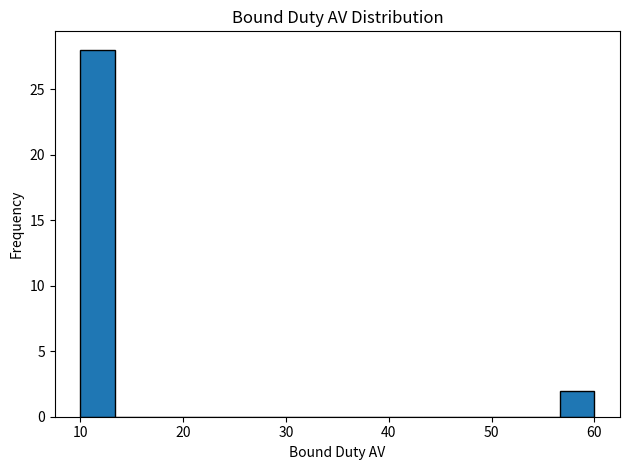

Read against the x-axis, roughly where is the centre of the tallest bar?

12